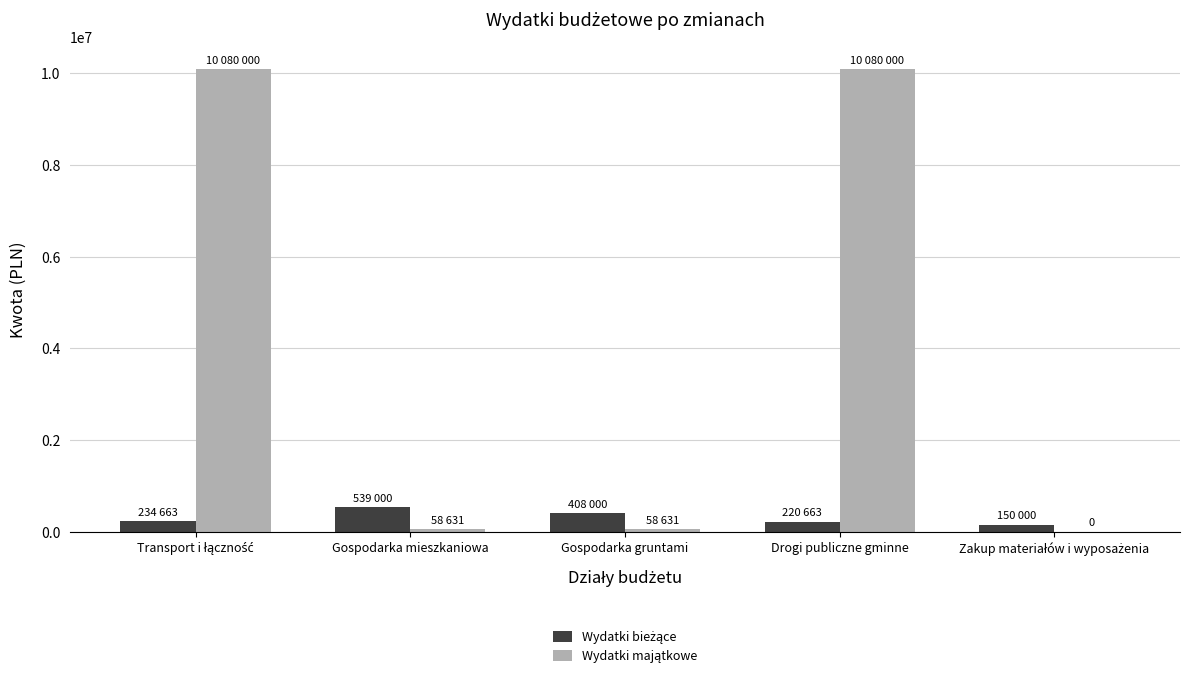

What is the total value across all series at Drogi publiczne gminne?

10300663